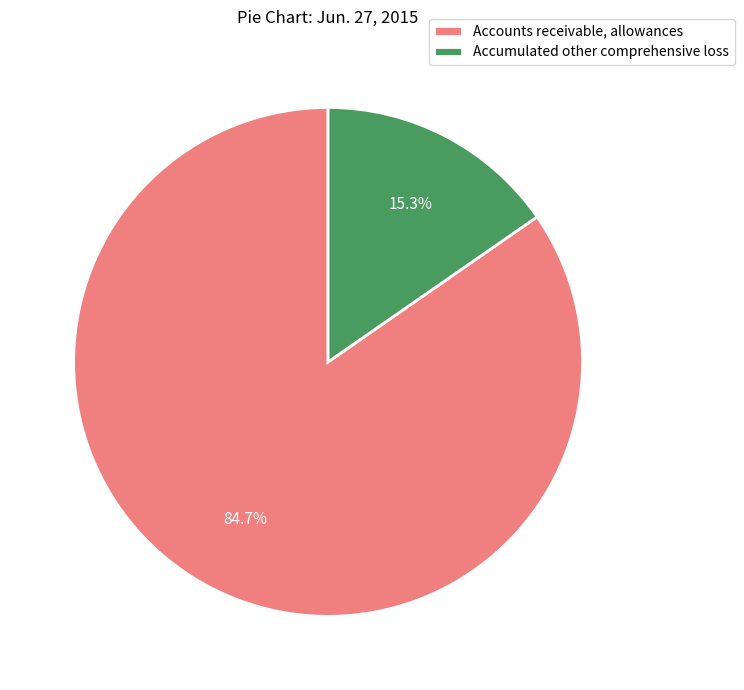

Count the number of slices in the pie.

2